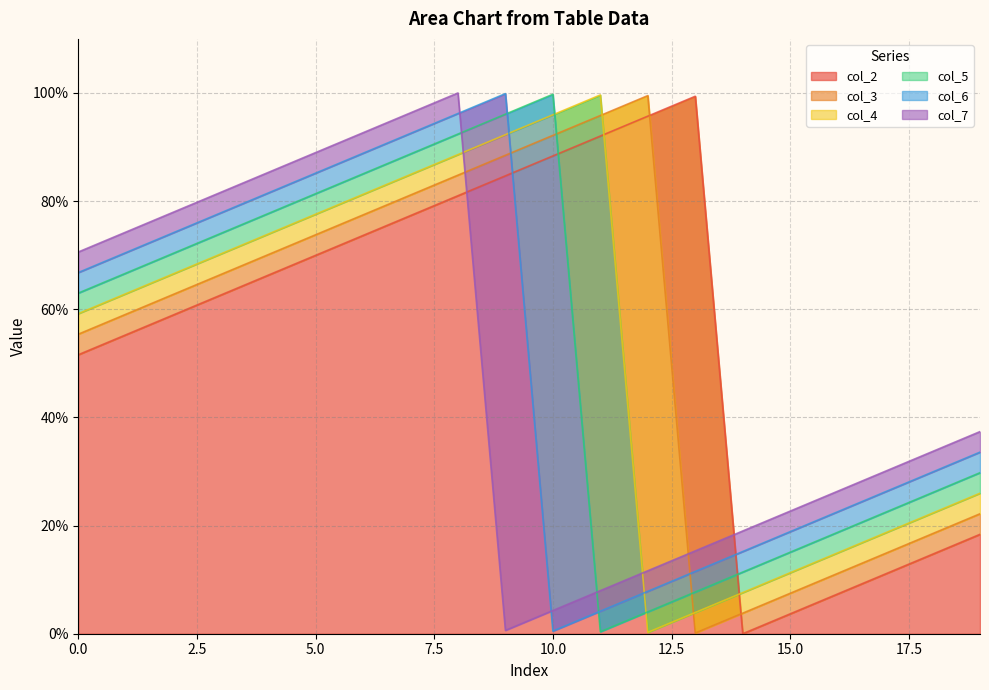

Reading left to right, transcribe all the data shown in this chart.

col_2: 0=51.6	1=55.3	2=58.9	3=62.6	4=66.3	5=70.0	6=73.7	7=77.3	8=81.0	9=84.7	10=88.4	11=92.0	12=95.7	13=99.4	14=0.0	15=3.7	16=7.4	17=11.0	18=14.7	19=18.4
col_3: 0=55.4	1=59.1	2=62.7	3=66.4	4=70.1	5=73.8	6=77.5	7=81.1	8=84.8	9=88.5	10=92.2	11=95.8	12=99.5	13=0.1	14=3.8	15=7.5	16=11.2	17=14.8	18=18.5	19=22.2
col_4: 0=59.2	1=62.9	2=66.5	3=70.2	4=73.9	5=77.6	6=81.2	7=84.9	8=88.6	9=92.3	10=96.0	11=99.6	12=0.2	13=3.9	14=7.6	15=11.3	16=15.0	17=18.6	18=22.3	19=26.0
col_5: 0=63.0	1=66.7	2=70.3	3=74.0	4=77.7	5=81.4	6=85.0	7=88.7	8=92.4	9=96.1	10=99.8	11=0.4	12=4.0	13=7.7	14=11.4	15=15.1	16=18.8	17=22.4	18=26.1	19=29.8
col_6: 0=66.8	1=70.5	2=74.1	3=77.8	4=81.5	5=85.2	6=88.8	7=92.5	8=96.2	9=99.9	10=0.5	11=4.2	12=7.8	13=11.5	14=15.2	15=18.9	16=22.5	17=26.2	18=29.9	19=33.6
col_7: 0=70.6	1=74.3	2=77.9	3=81.6	4=85.3	5=89.0	6=92.6	7=96.3	8=100.0	9=0.6	10=4.3	11=8.0	12=11.6	13=15.3	14=19.0	15=22.7	16=26.3	17=30.0	18=33.7	19=37.4